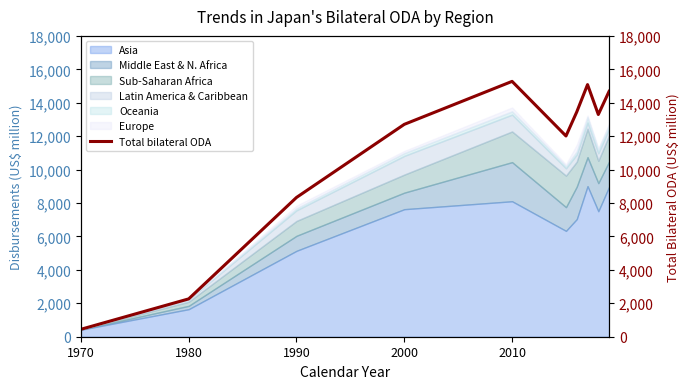

At which label does Asia reach its minimum?

1970